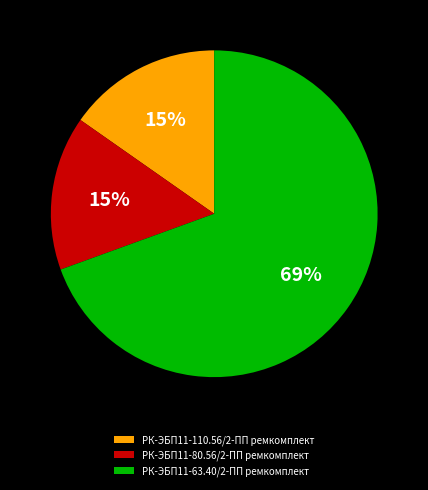

Do РК-ЭБП11-63.40/2-ПП ремкомплект and РК-ЭБП11-110.56/2-ПП ремкомплект together represent more than half of the pie?

Yes